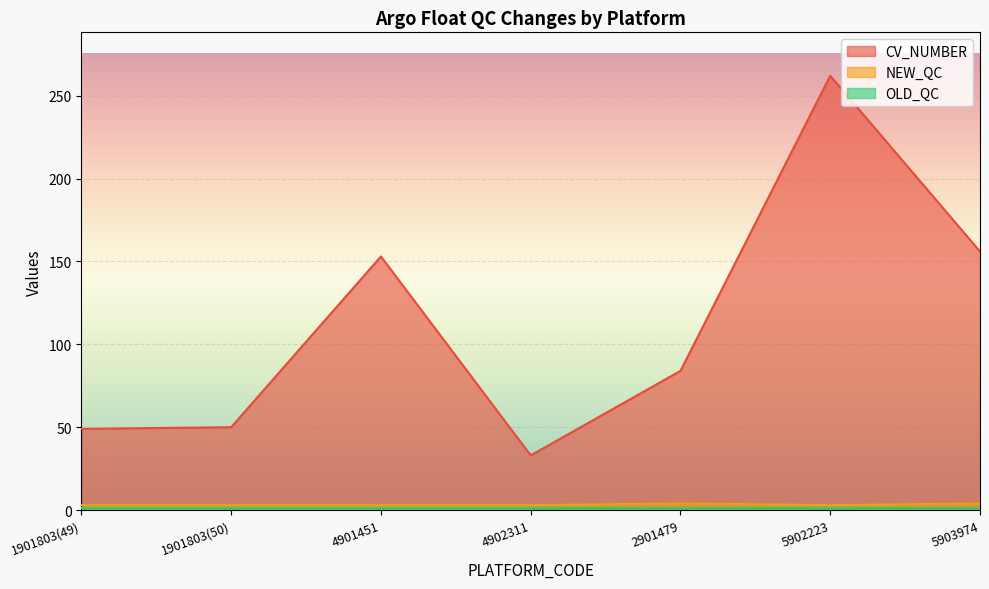

Between 4901451 and 4902311, which is larger?

4901451